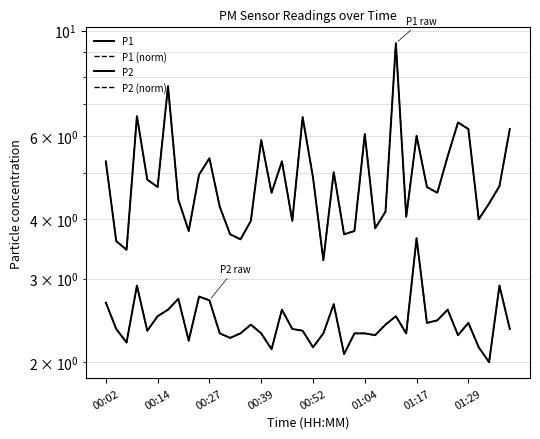

Rank the series by their maximum value, from highest to lowest.

P1, P1 (norm), P2, P2 (norm)